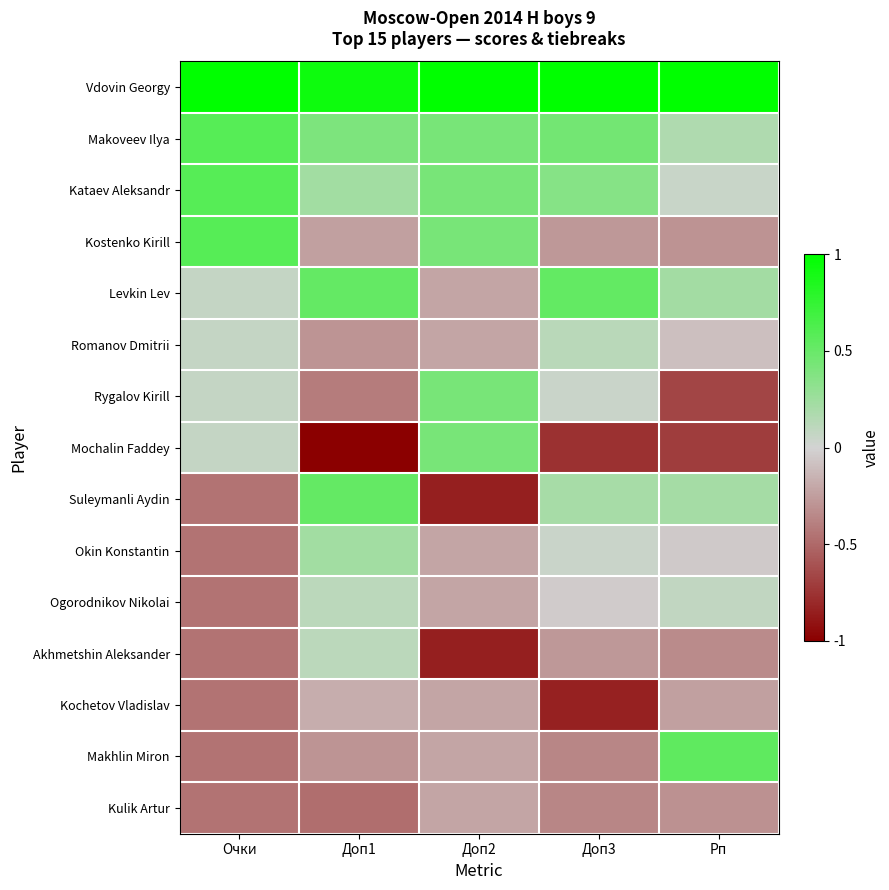

Reading left to right, list all the values displayed in this chart.

Vdovin Georgy: Очки=1.0	Доп1=0.9	Доп2=1.0	Доп3=1.0	Рп=1.0
Makoveev Ilya: Очки=0.6	Доп1=0.4	Доп2=0.4	Доп3=0.4	Рп=0.2
Kataev Aleksandr: Очки=0.6	Доп1=0.2	Доп2=0.4	Доп3=0.4	Рп=0.1
Kostenko Kirill: Очки=0.6	Доп1=-0.2	Доп2=0.4	Доп3=-0.3	Рп=-0.3
Levkin Lev: Очки=0.1	Доп1=0.5	Доп2=-0.2	Доп3=0.5	Рп=0.2
Romanov Dmitrii: Очки=0.1	Доп1=-0.3	Доп2=-0.2	Доп3=0.1	Рп=-0.1
Rygalov Kirill: Очки=0.1	Доп1=-0.4	Доп2=0.4	Доп3=0.0	Рп=-0.7
Mochalin Faddey: Очки=0.1	Доп1=-1.0	Доп2=0.4	Доп3=-0.8	Рп=-0.7
Suleymanli Aydin: Очки=-0.5	Доп1=0.5	Доп2=-0.8	Доп3=0.2	Рп=0.2
Okin Konstantin: Очки=-0.5	Доп1=0.2	Доп2=-0.2	Доп3=0.0	Рп=-0.0
Ogorodnikov Nikolai: Очки=-0.5	Доп1=0.1	Доп2=-0.2	Доп3=-0.0	Рп=0.1
Akhmetshin Aleksander: Очки=-0.5	Доп1=0.1	Доп2=-0.8	Доп3=-0.3	Рп=-0.3
Kochetov Vladislav: Очки=-0.5	Доп1=-0.2	Доп2=-0.2	Доп3=-0.8	Рп=-0.2
Makhlin Miron: Очки=-0.5	Доп1=-0.3	Доп2=-0.2	Доп3=-0.4	Рп=0.5
Kulik Artur: Очки=-0.5	Доп1=-0.5	Доп2=-0.2	Доп3=-0.4	Рп=-0.3